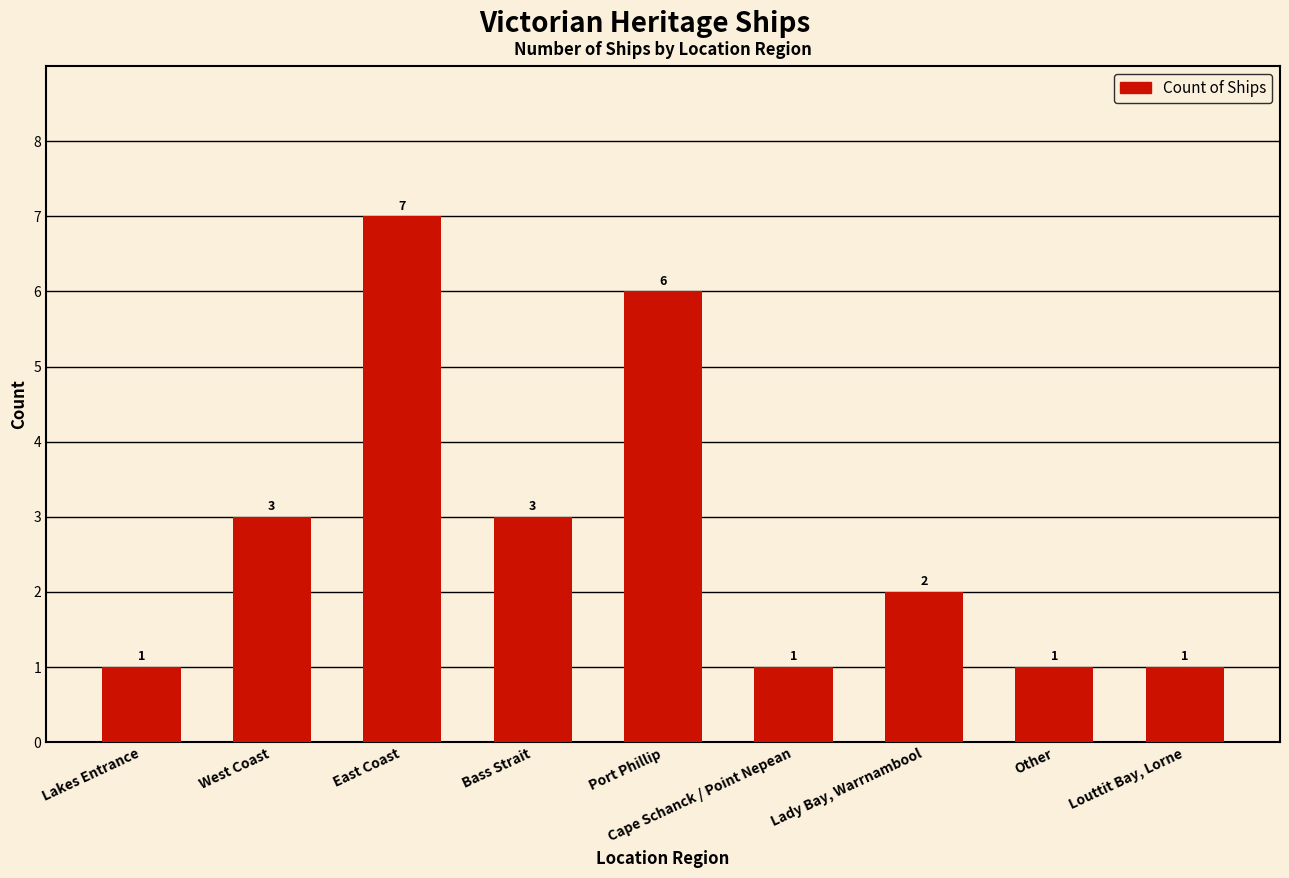

Approximately how many times larger is the value at Other compared to East Coast?

0.1